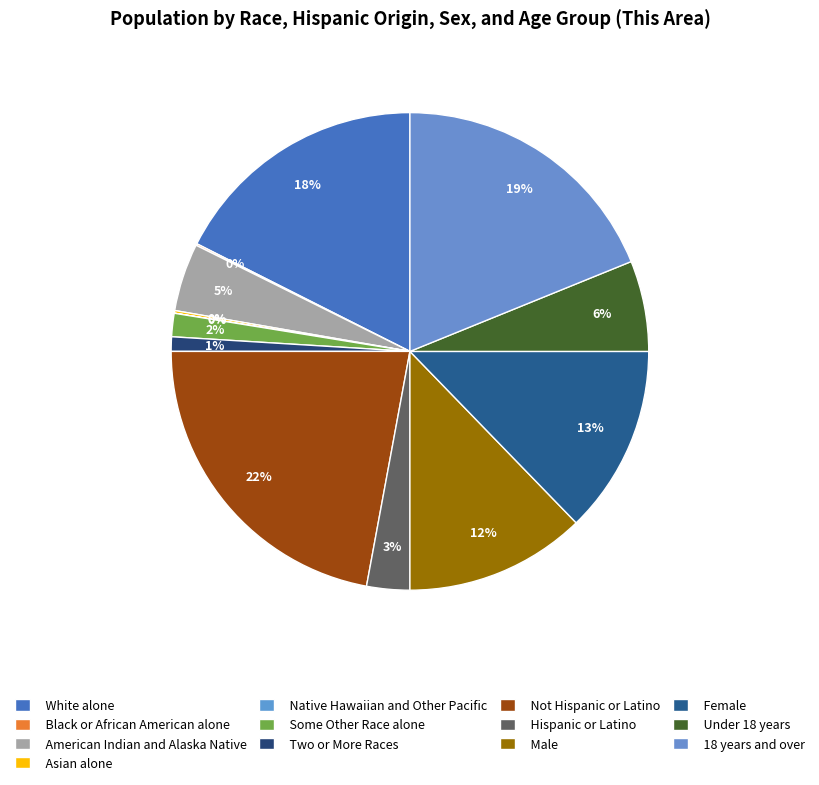

What is the smallest slice in the pie chart?

Native Hawaiian and Other Pacific